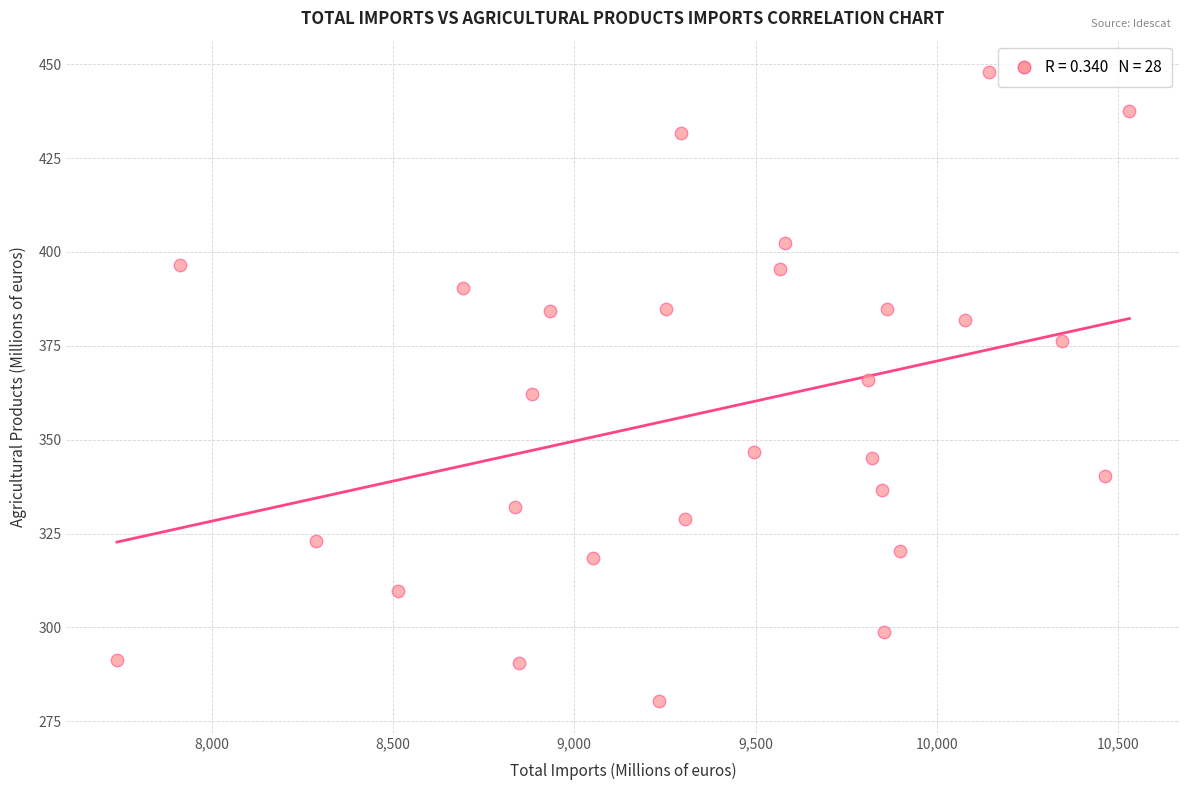

What is the range of X values (max minus min)?

2791.5